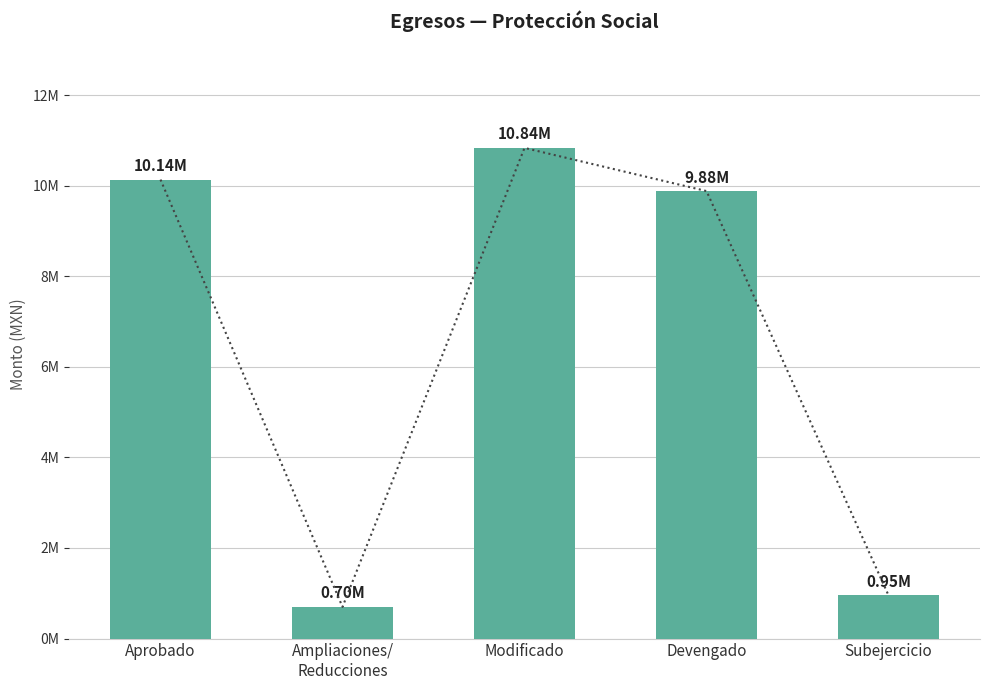

Rank the categories by value from highest to lowest.

Modificado, Aprobado, Devengado, Subejercicio, Ampliaciones/
Reducciones